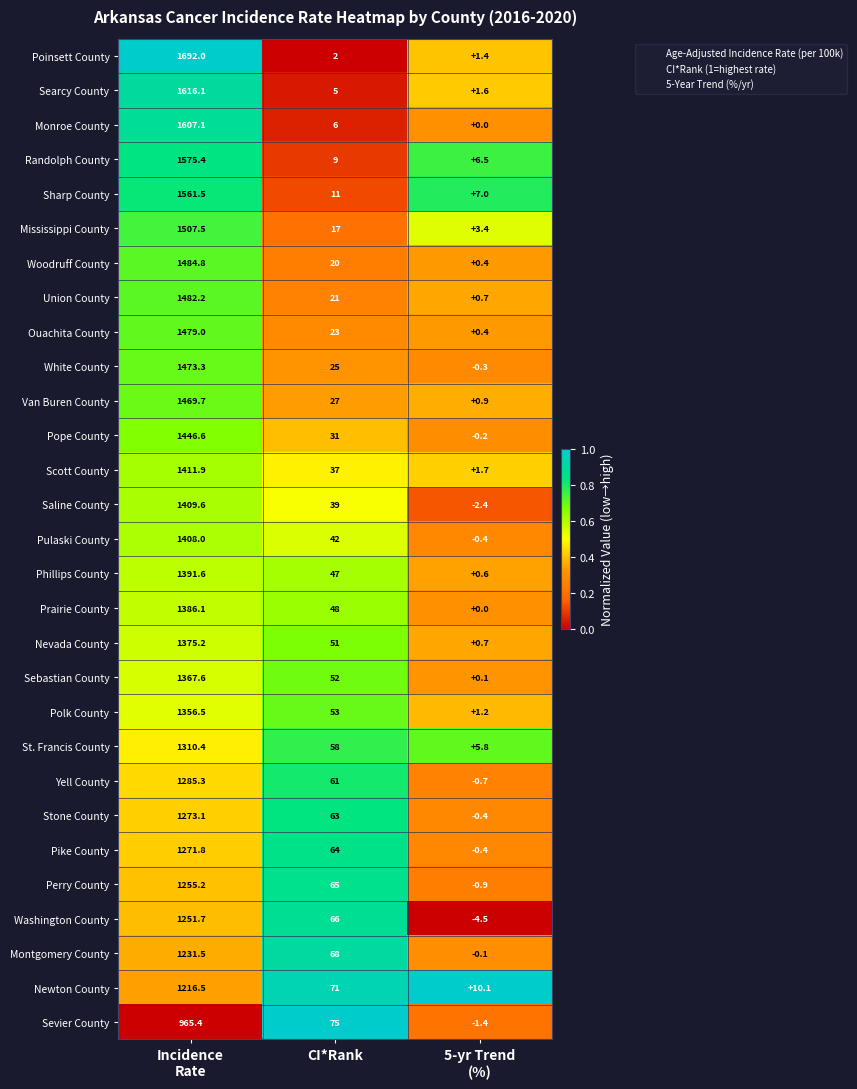

What is the spread (max minus min) of values at 5-yr Trend
(%)?

14.6